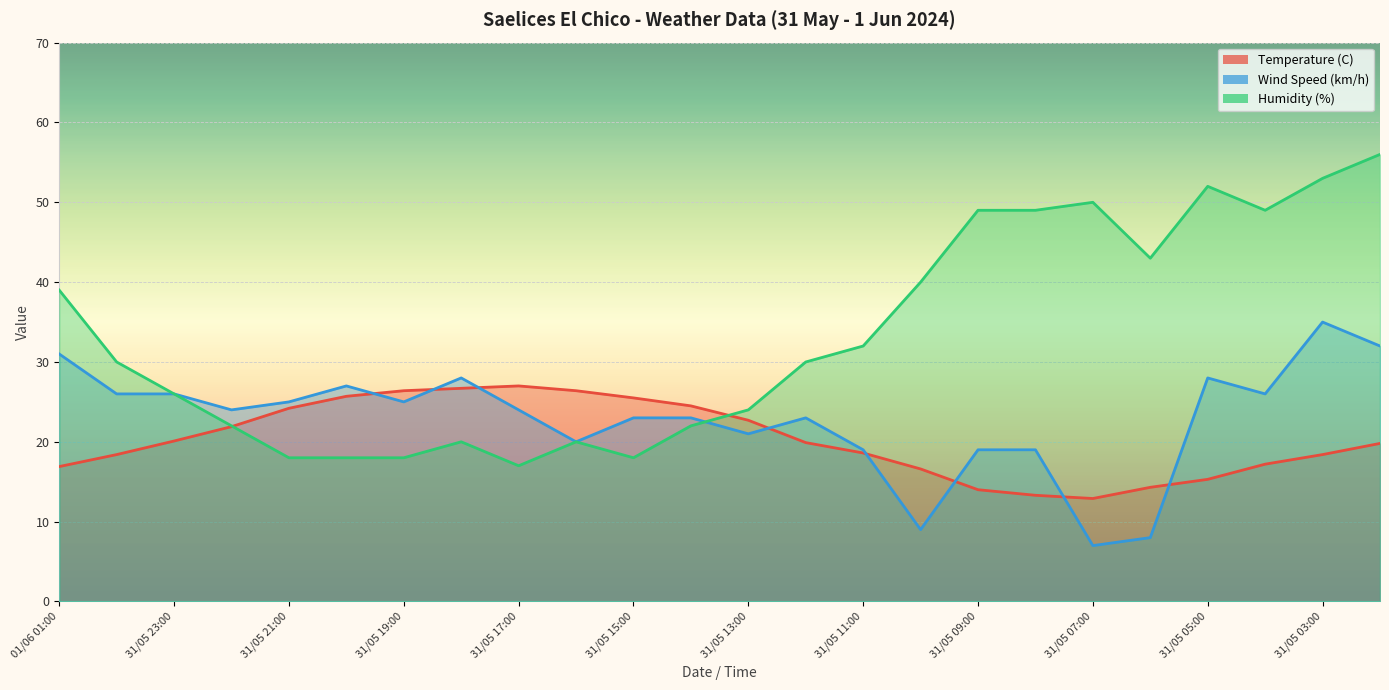

Does the chart display data point markers on the line(s)?

No